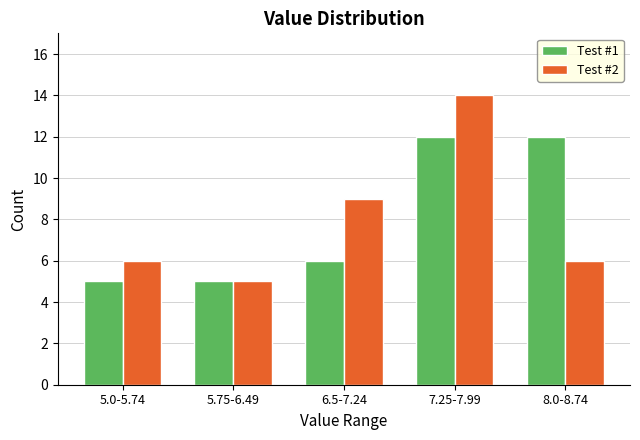

Reading left to right, transcribe all the data shown in this chart.

Test #1: 5	5	6	12	12
Test #2: 6	5	9	14	6